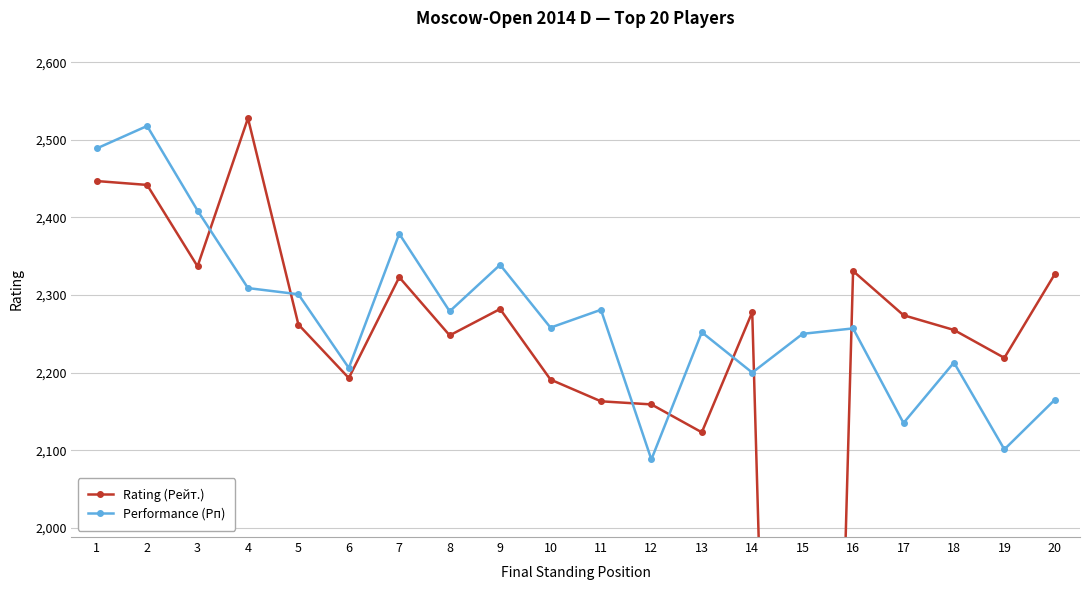

Which series has the largest range (max minus min)?

Rating (Рейт.)